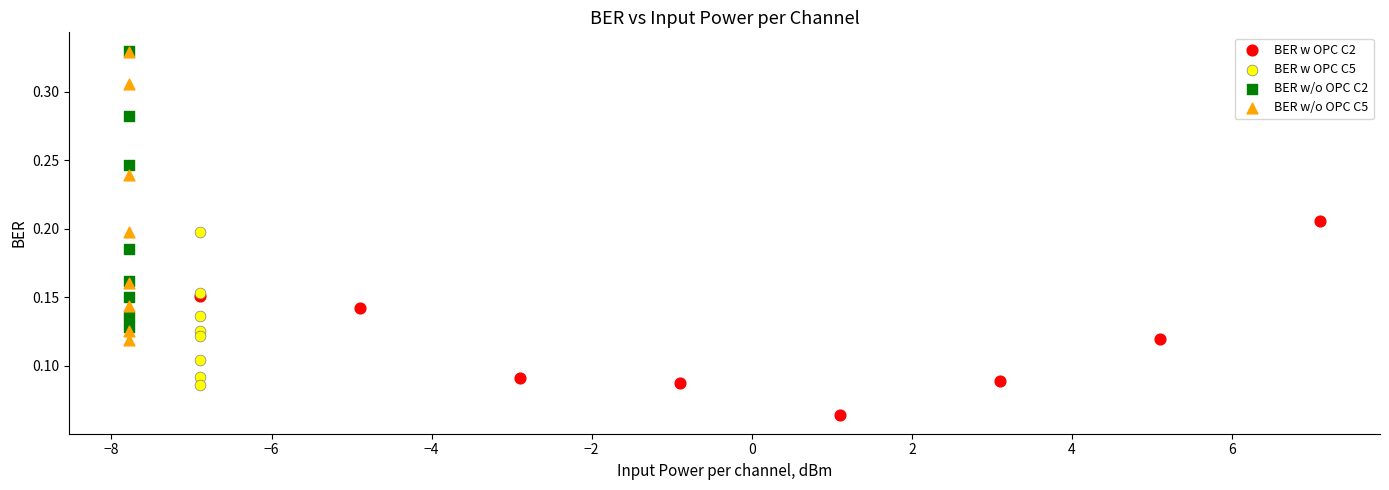

Which series contains the lowest Y value?

BER w OPC C2